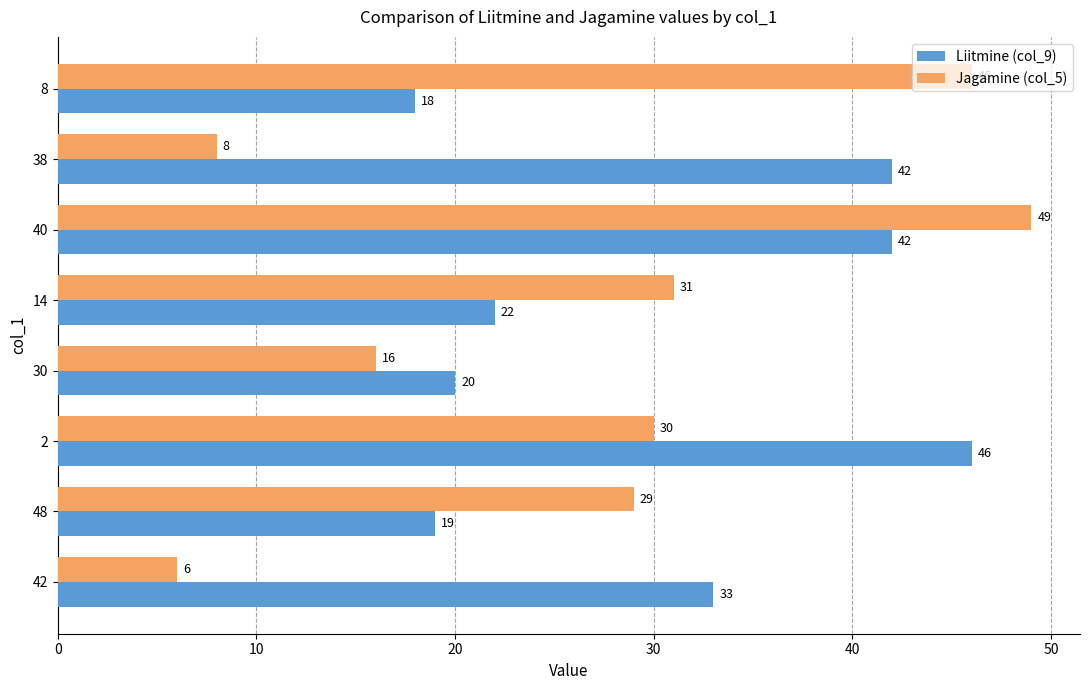

Is the value of Liitmine (col_9) at 30 greater than the value of Jagamine (col_5) at 8?

No